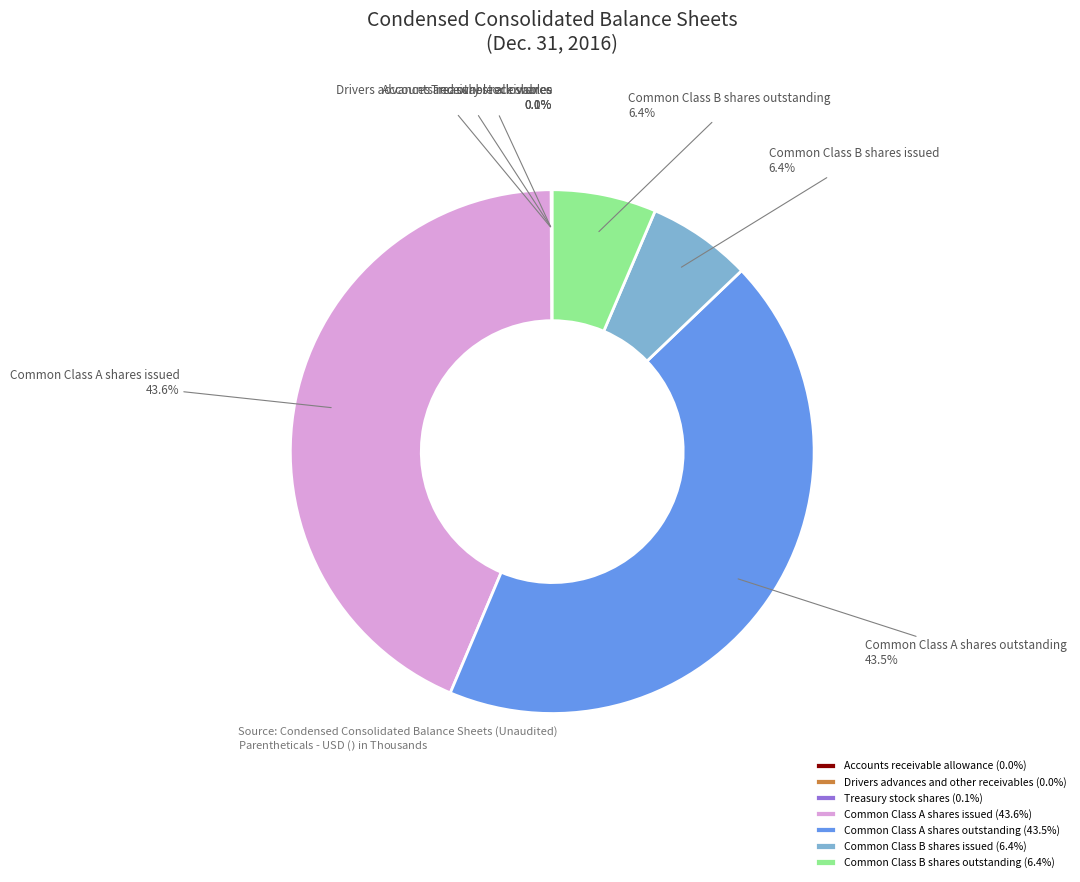

What is the total percentage of Common Class A shares issued and Common Class B shares outstanding?

50.0%